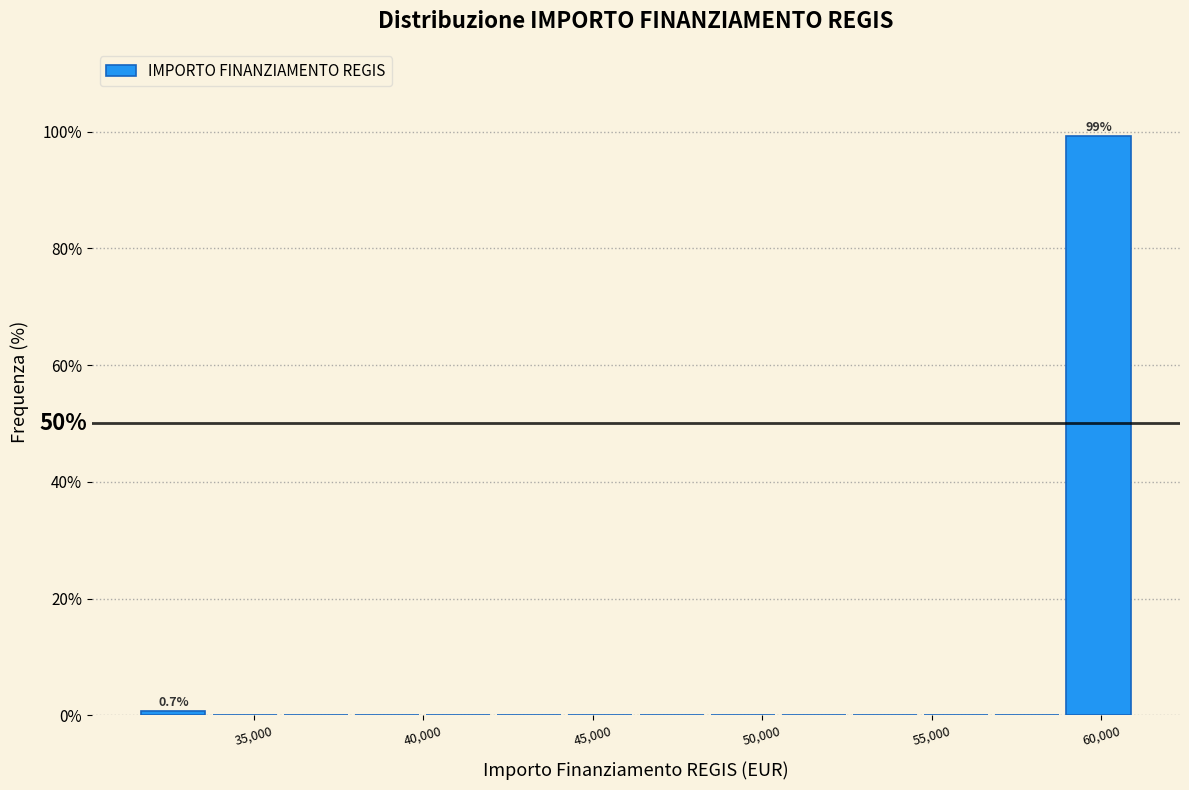

Which range on the x-axis has the tallest bar?

59000 to 61000